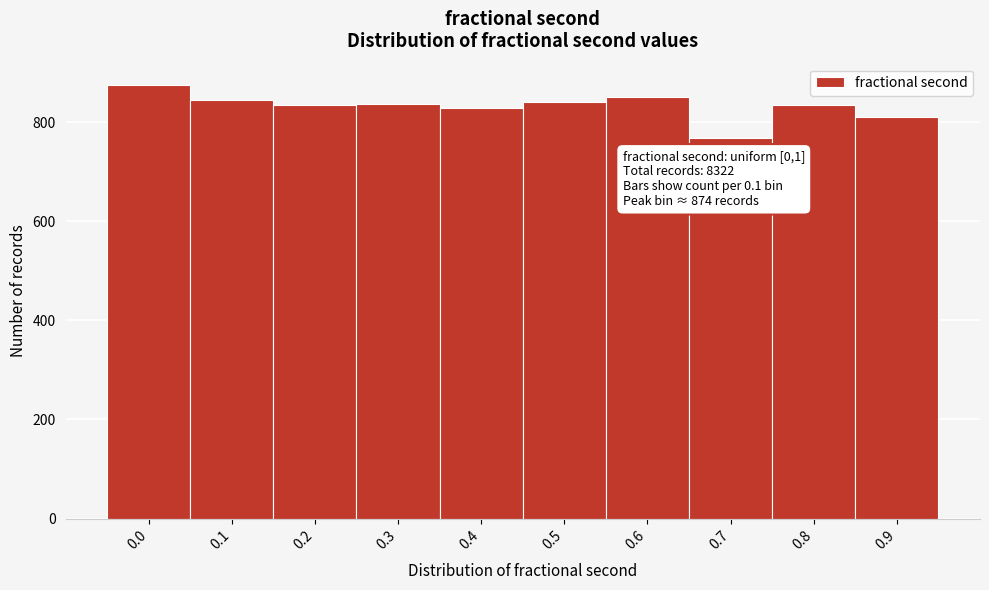

What is the value of the 10th bar from the left?

810